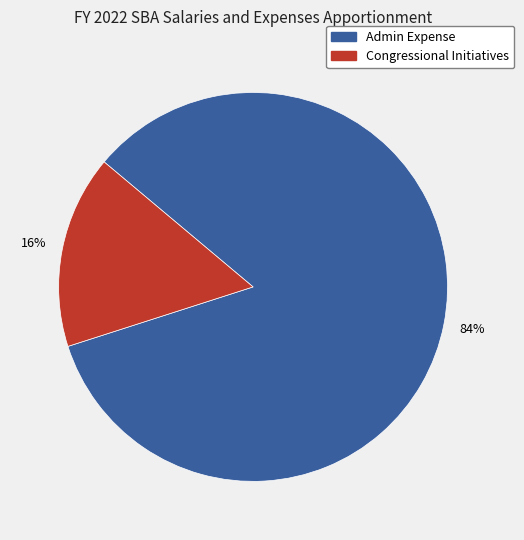

What percentage is the Congressional Initiatives slice, to the nearest percent?

16%